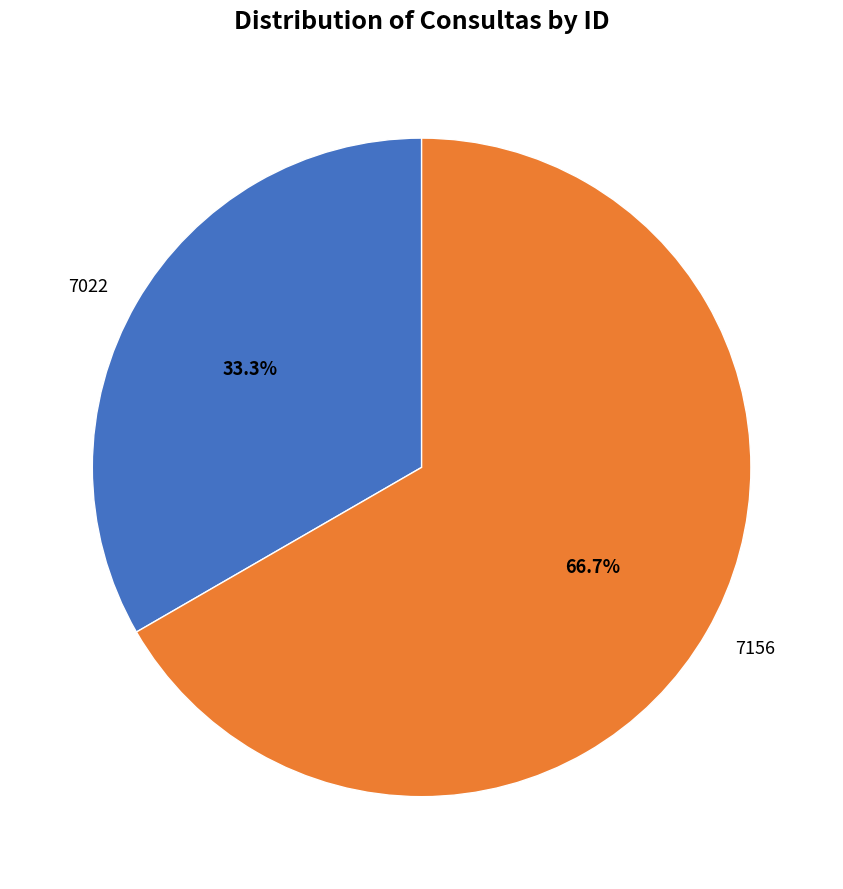

To the nearest percent, what is the average slice percentage?

50%